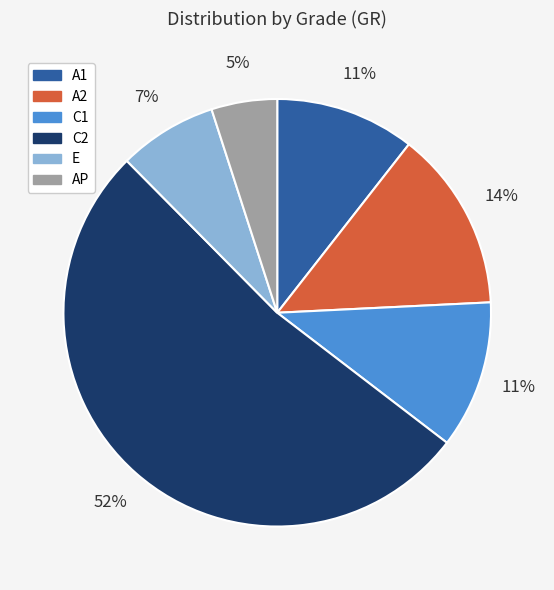

To the nearest percent, what is the average slice percentage?

17%